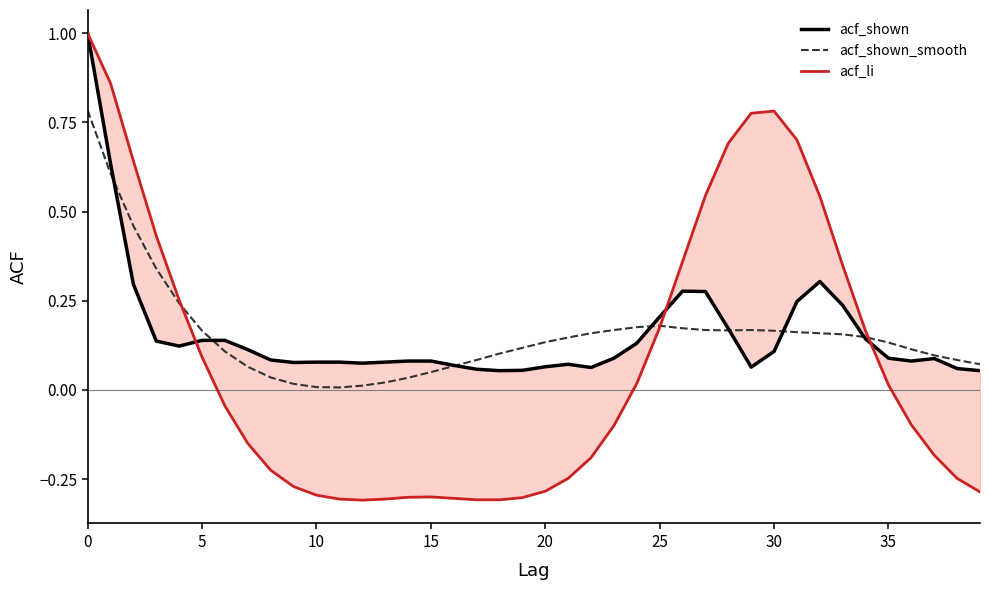

What are all the series names shown in the legend?

acf_shown, acf_shown_smooth, acf_li